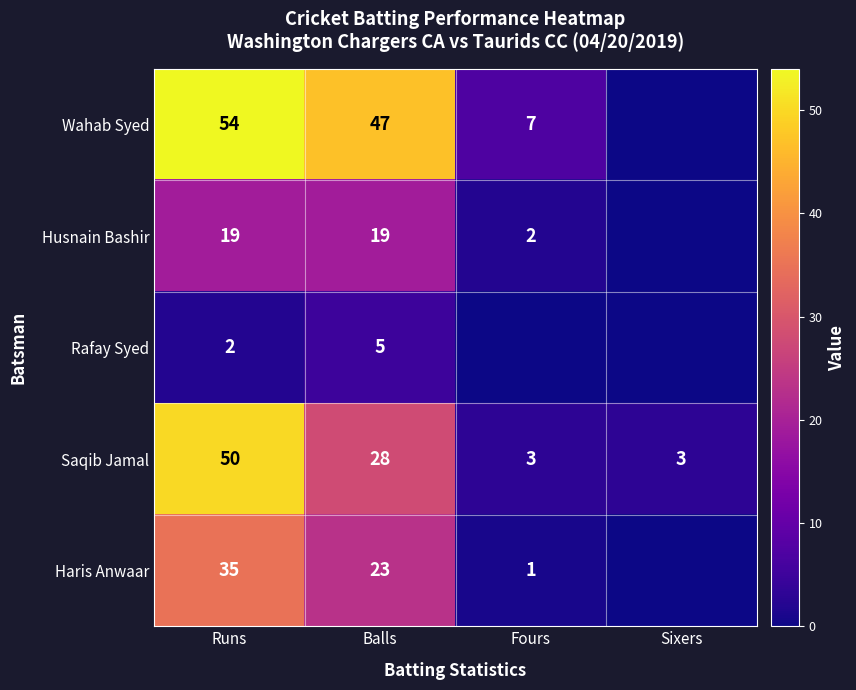

What is the difference between the Haris Anwaar values at Balls and Runs?

12